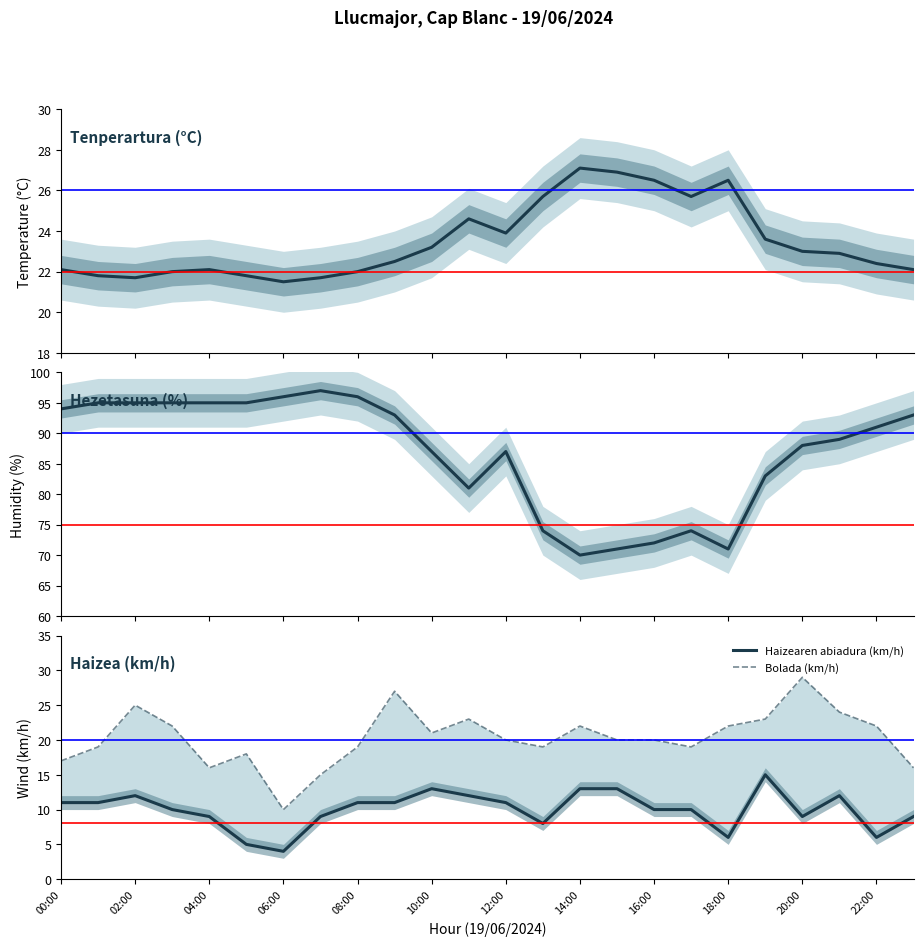

Reading left to right, what are all the values shown in this chart?

Tenperartura (C): 22.1	21.8	21.7	22.0	22.1	21.8	21.5	21.7	22.0	22.5	23.2	24.6	23.9	25.7	27.1	26.9	26.5	25.7	26.5	23.6	23.0	22.9	22.4	22.1
Hezetasuna (%): 94.0	95.0	95.0	95.0	95.0	95.0	96.0	97.0	96.0	93.0	87.0	81.0	87.0	74.0	70.0	71.0	72.0	74.0	71.0	83.0	88.0	89.0	91.0	93.0
Haizearen abiadura (km/h): 11.0	11.0	12.0	10.0	9.0	5.0	4.0	9.0	11.0	11.0	13.0	12.0	11.0	8.0	13.0	13.0	10.0	10.0	6.0	15.0	9.0	12.0	6.0	9.0
Bolada (km/h): 17.0	19.0	25.0	22.0	16.0	18.0	10.0	15.0	19.0	27.0	21.0	23.0	20.0	19.0	22.0	20.0	20.0	19.0	22.0	23.0	29.0	24.0	22.0	16.0